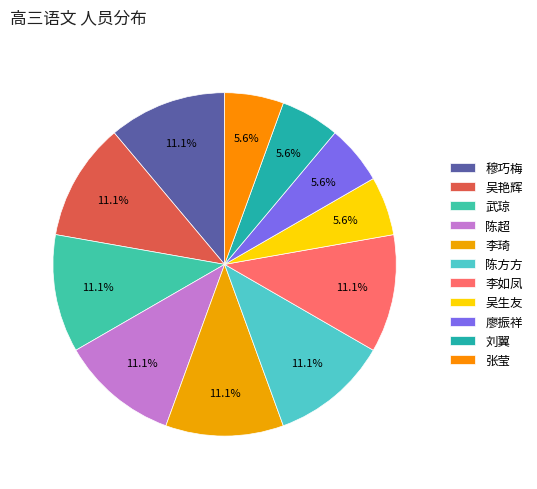

How much of the chart is everything except 吴艳辉?

88.9%